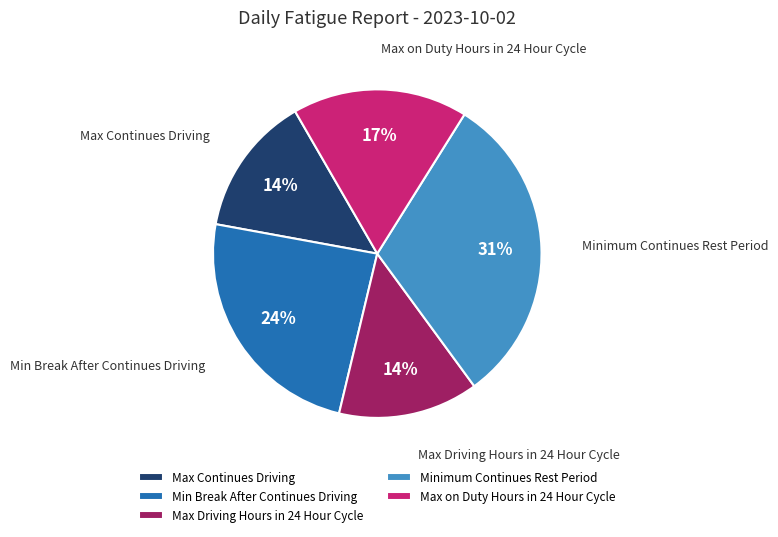

To the nearest percent, what portion does Max on Duty Hours in 24 Hour Cycle represent?

17%